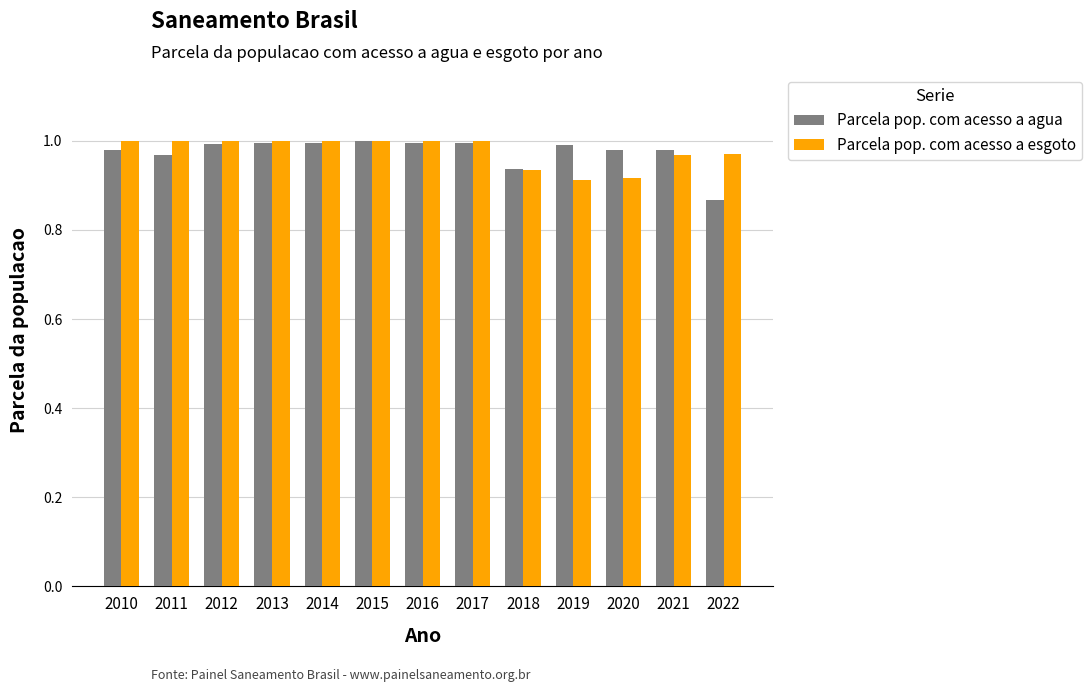

Is the value of Parcela pop. com acesso a esgoto at 2020 greater than the value of Parcela pop. com acesso a agua at 2022?

Yes